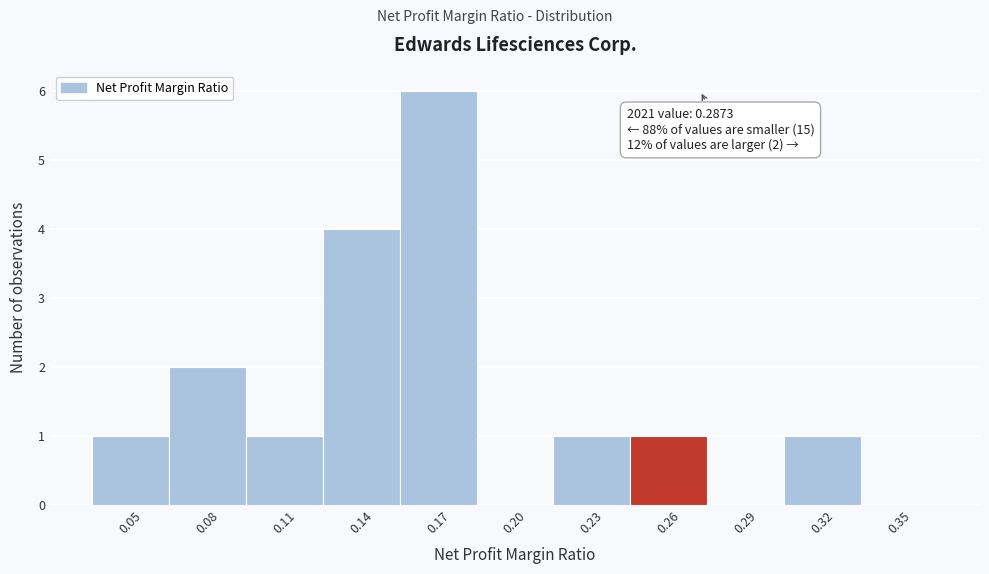

Reading left to right, extract all data points from this chart.

0.05=1	0.08=2	0.11=1	0.14=4	0.17=6	0.20=0	0.23=1	0.26=1	0.29=0	0.32=1	0.35=0